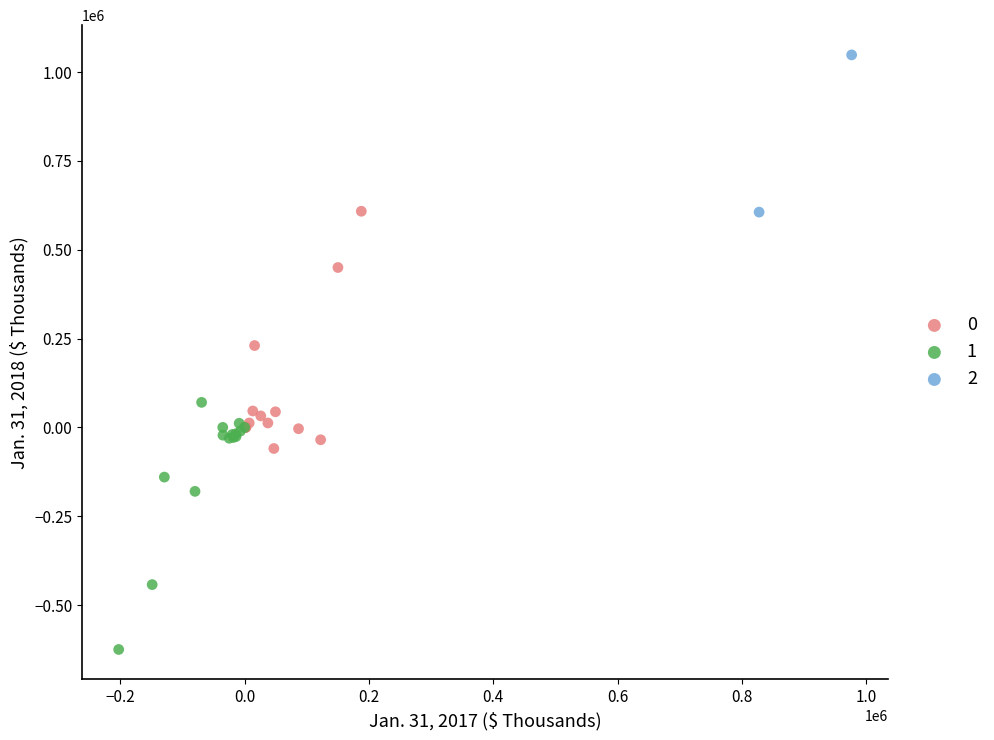

What are all the series names shown in the legend?

0, 1, 2